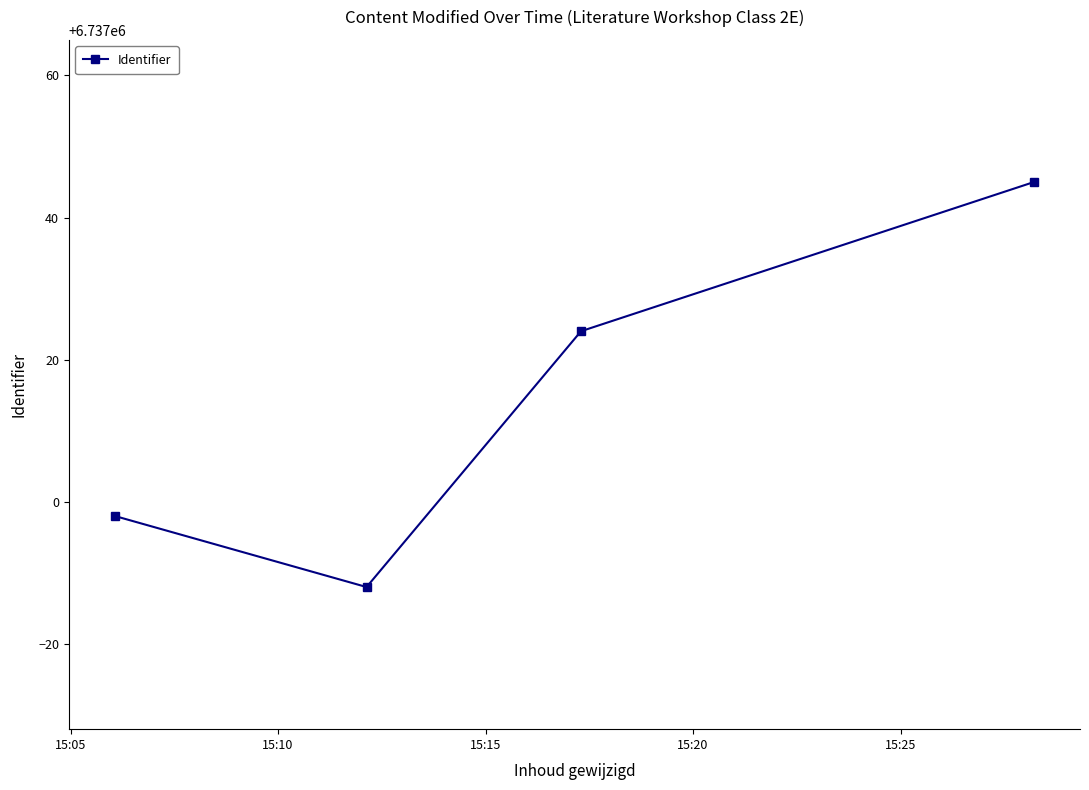

What is the sum of all values?

26948055